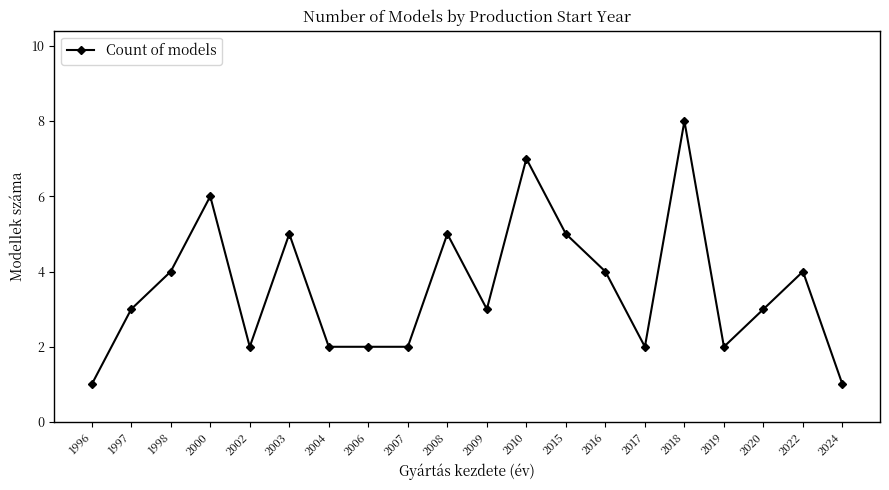

Approximately how many times larger is the value at 1996 compared to 2017?

0.5